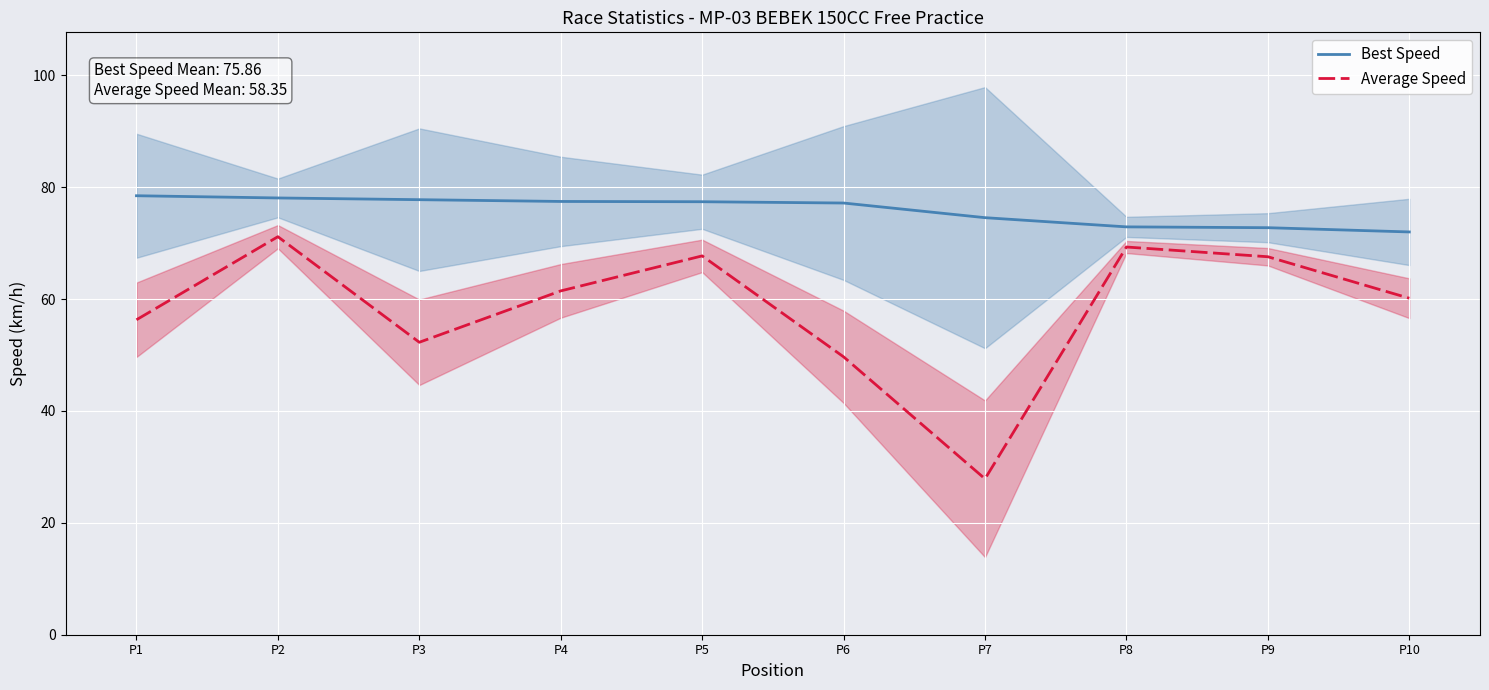

Read the Best Speed value at P7.

74.6